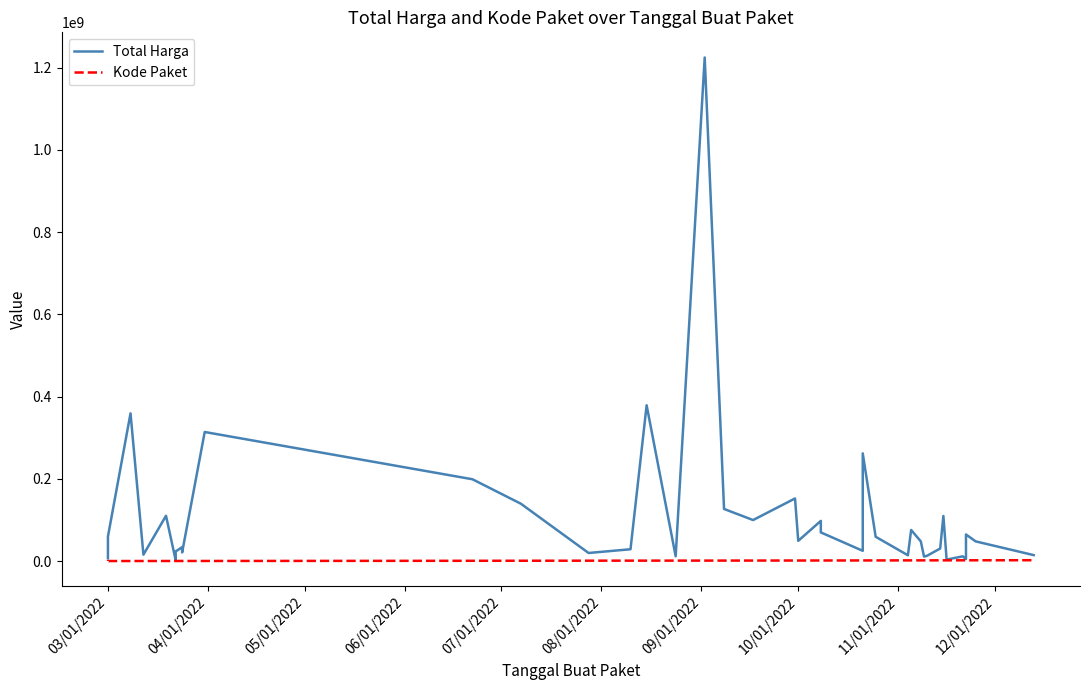

True or false: Kode Paket and Total Harga cross at least once.

False